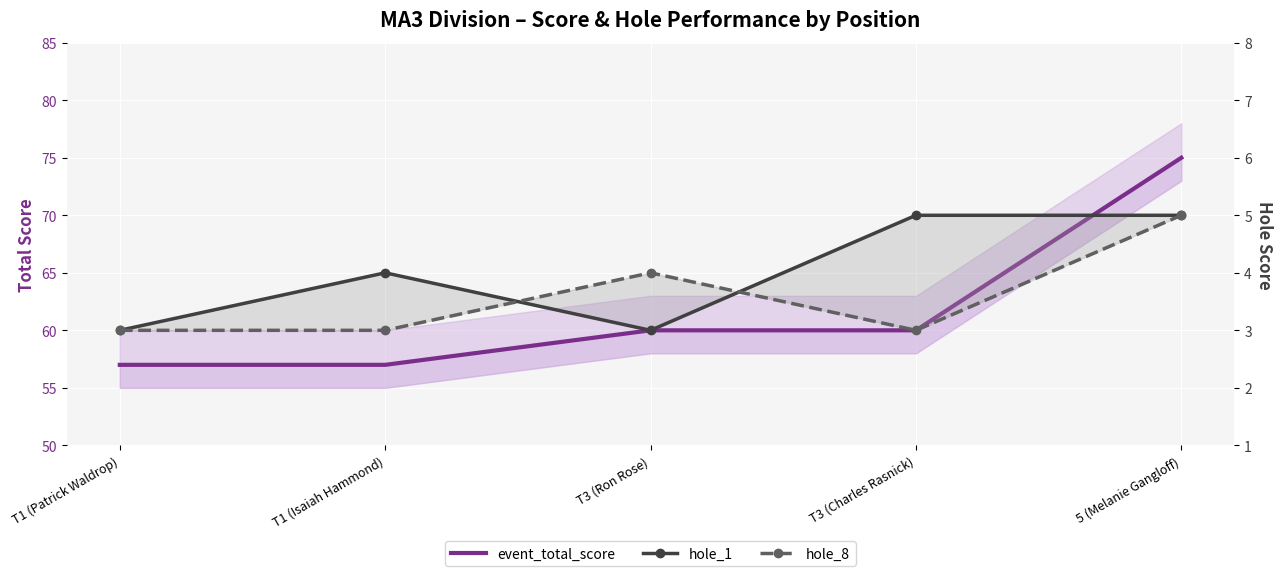

Where does the event_total_score series first go above 60?

5 (Melanie Gangloff)